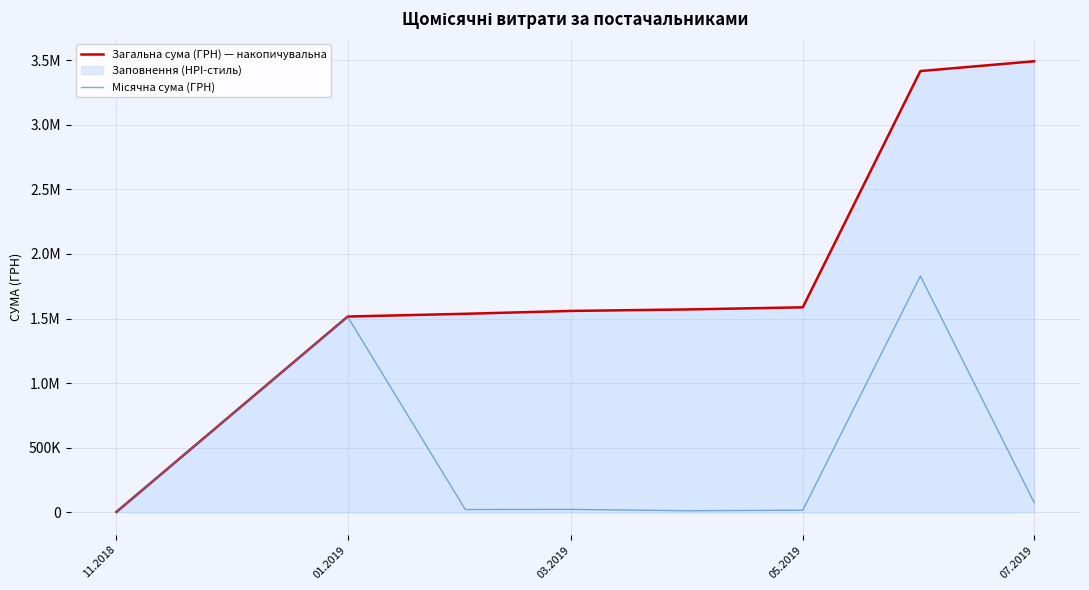

True or false: Загальна сума (ГРН) — накопичувальна has a value of 351204.9 at 03.2019.

False